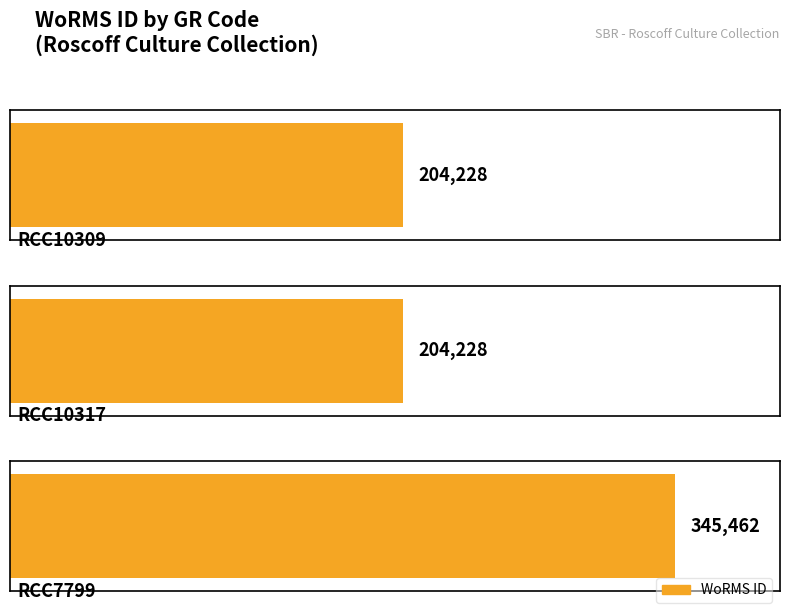

Which has a higher value, RCC10309 or RCC10317?

RCC10309